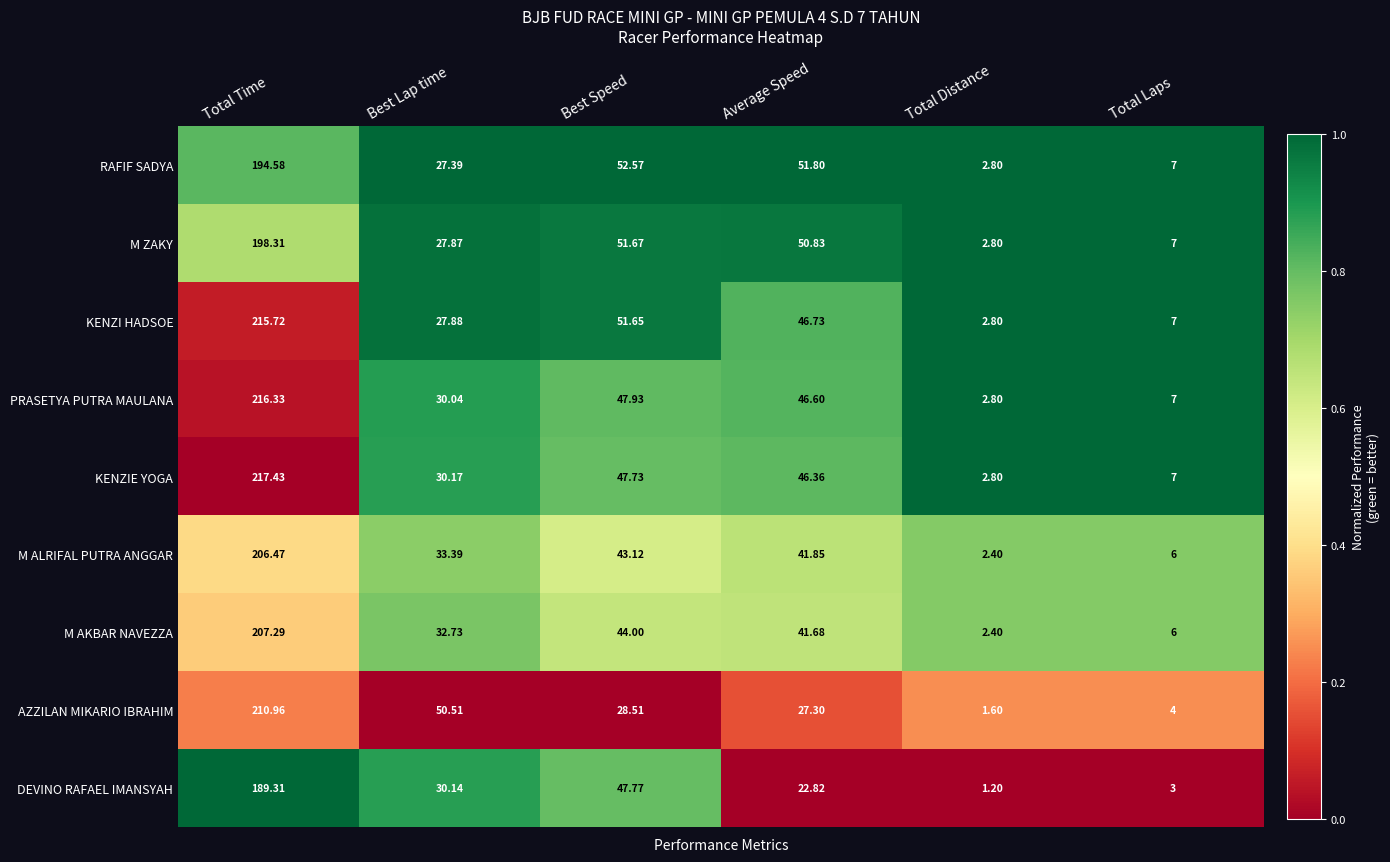

Is the value of KENZI HADSOE at Total Laps greater than the value of PRASETYA PUTRA MAULANA at Average Speed?

No